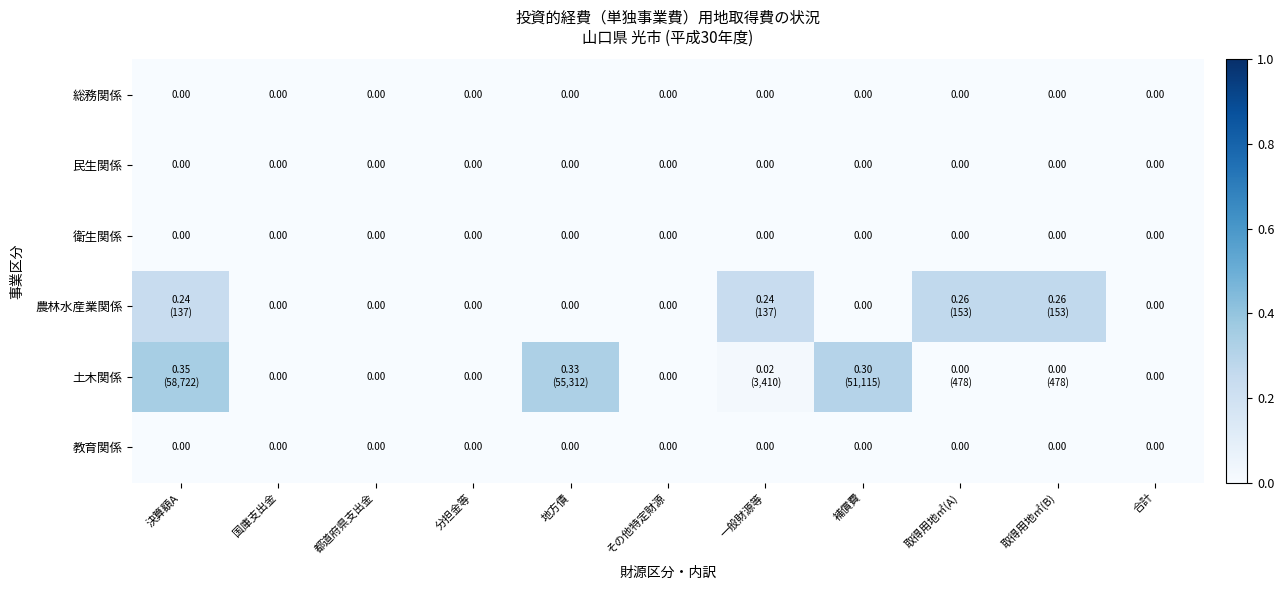

What is the highest value of the 土木関係 series?

0.3